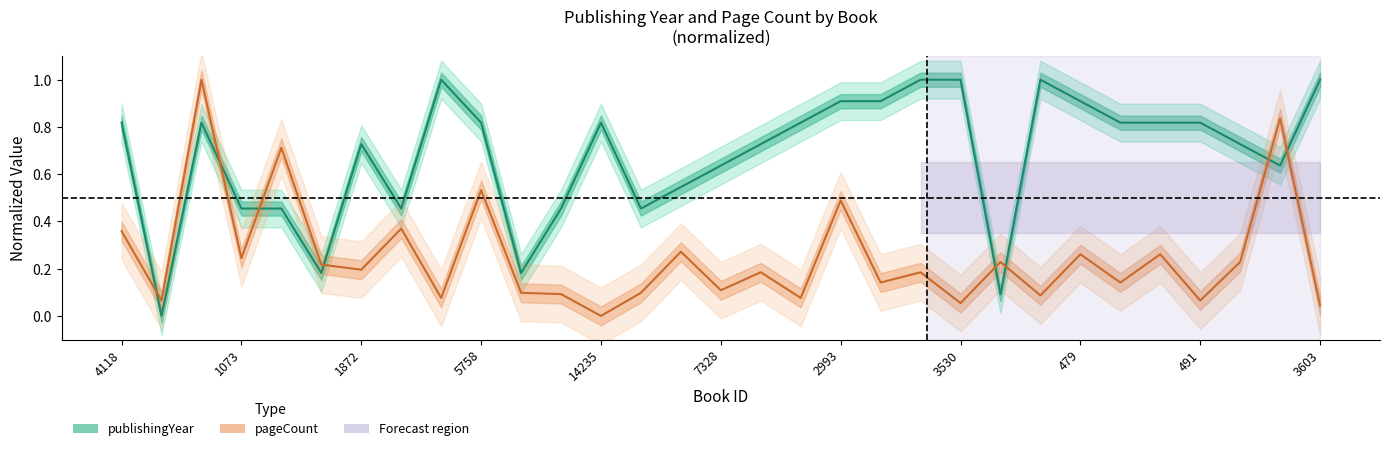

What is the label of the 16th point from the right?

7328